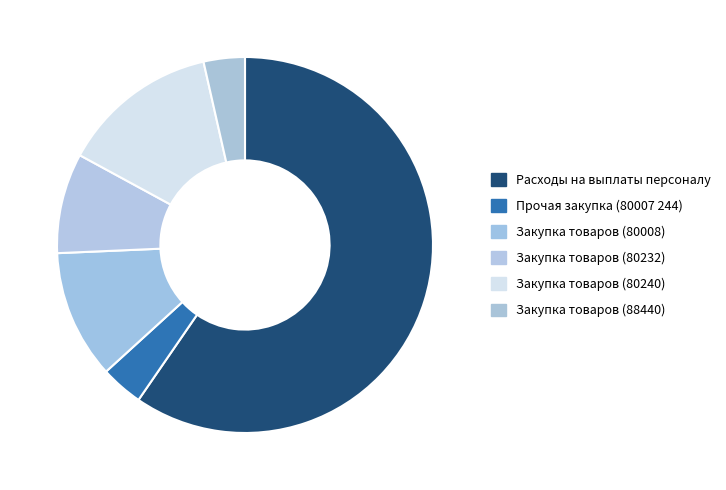

Is Расходы на выплаты персоналу the majority of the pie?

Yes